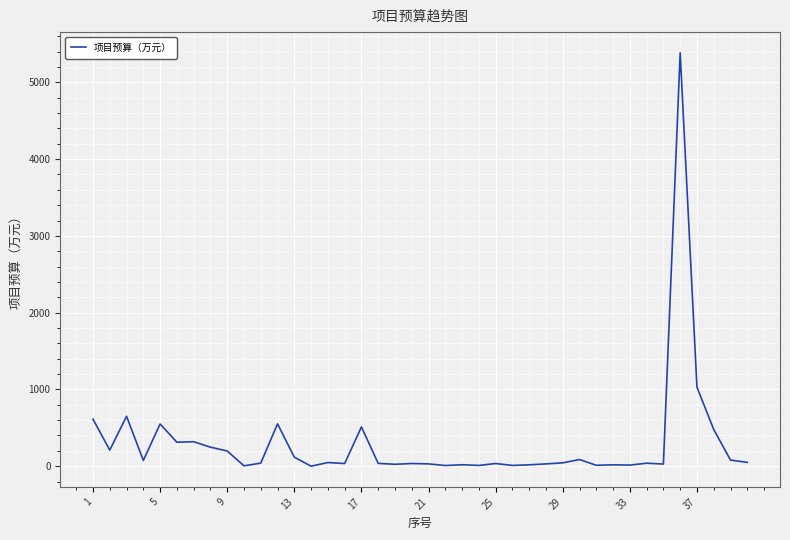

How many lines are shown in the chart?

1